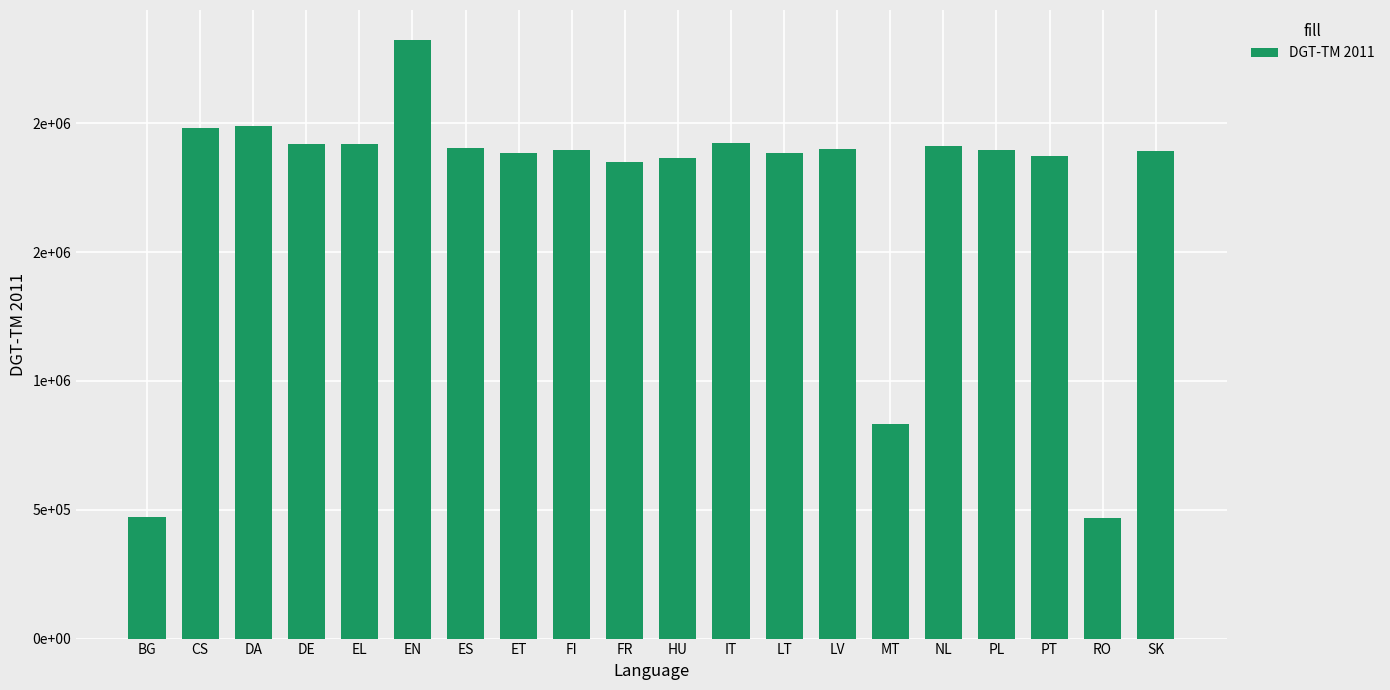

The chart shows a value of 1896473 at PL. True or false?

True